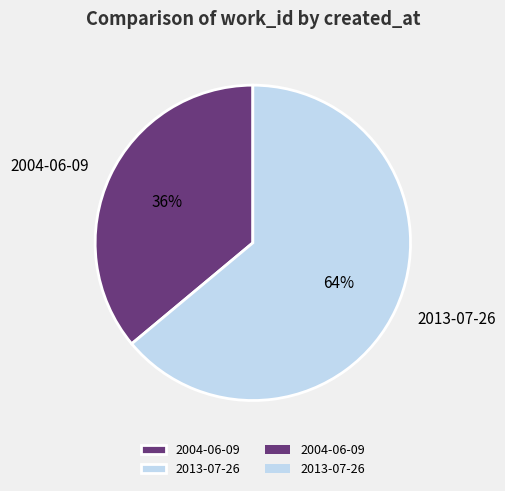

How many slices are in this pie chart?

2